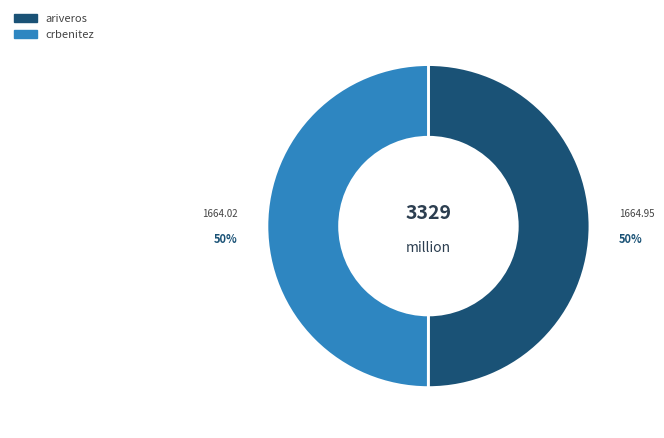

What is the ratio of the value at ariveros to the value at crbenitez?

1.0